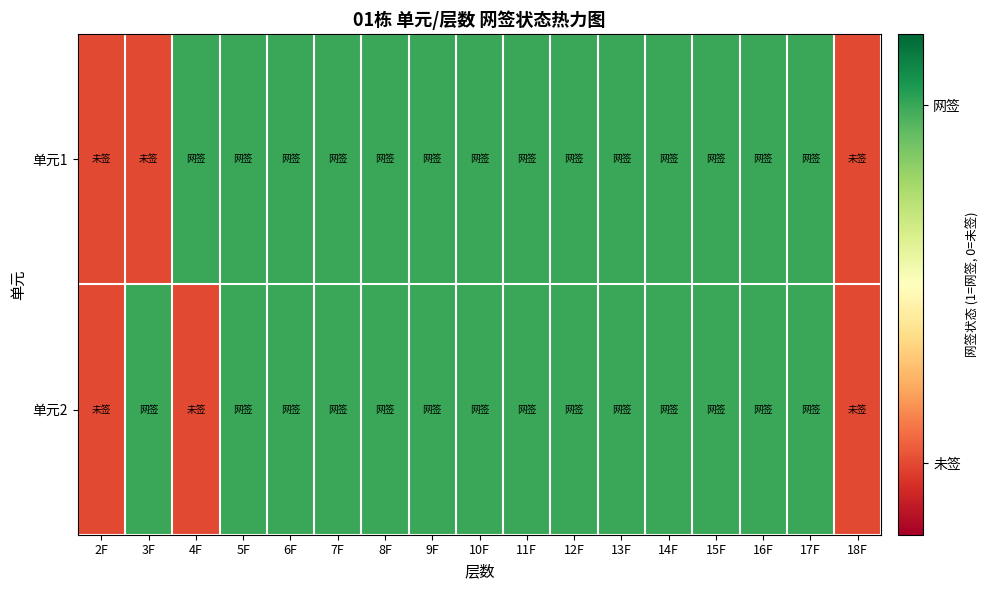

What is the total value across all series at 9F?

2